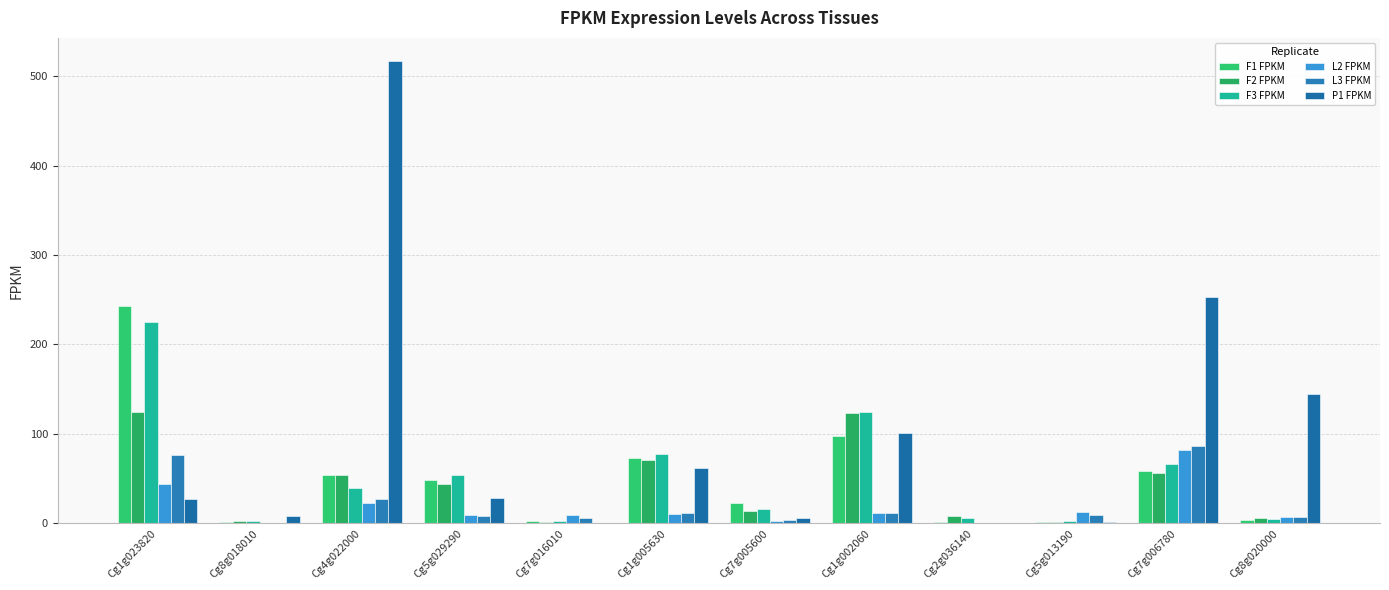

Which series has the widest spread of values?

P1 FPKM